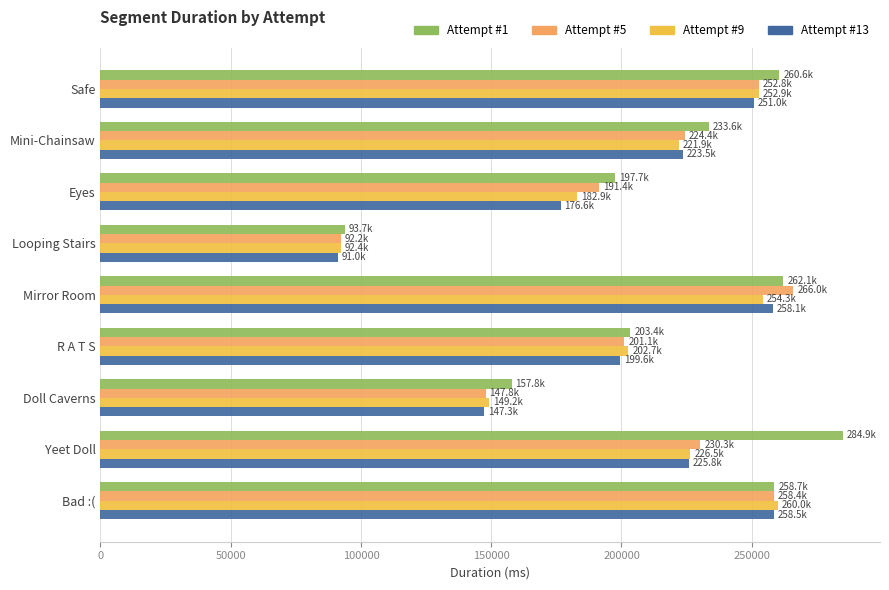

Is the value of Attempt #5 at Yeet Doll greater than the value of Attempt #13 at Safe?

No